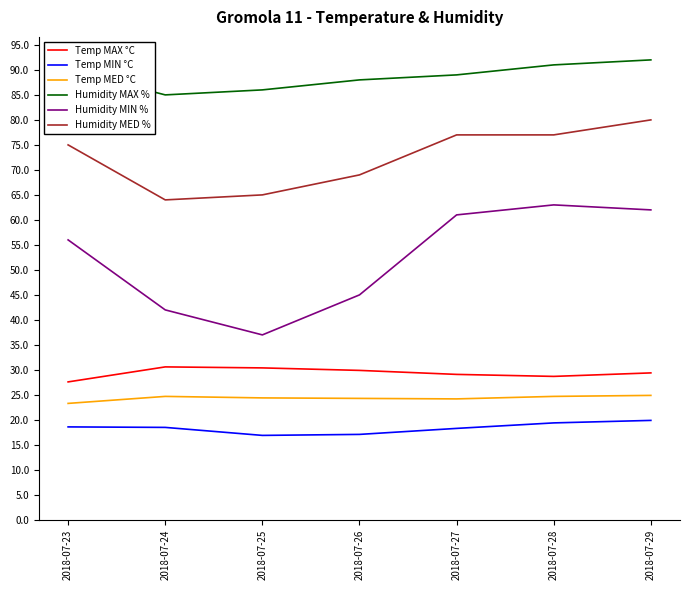

What are all the series names shown in the legend?

Temp MAX °C, Temp MIN °C, Temp MED °C, Humidity MAX %, Humidity MIN %, Humidity MED %